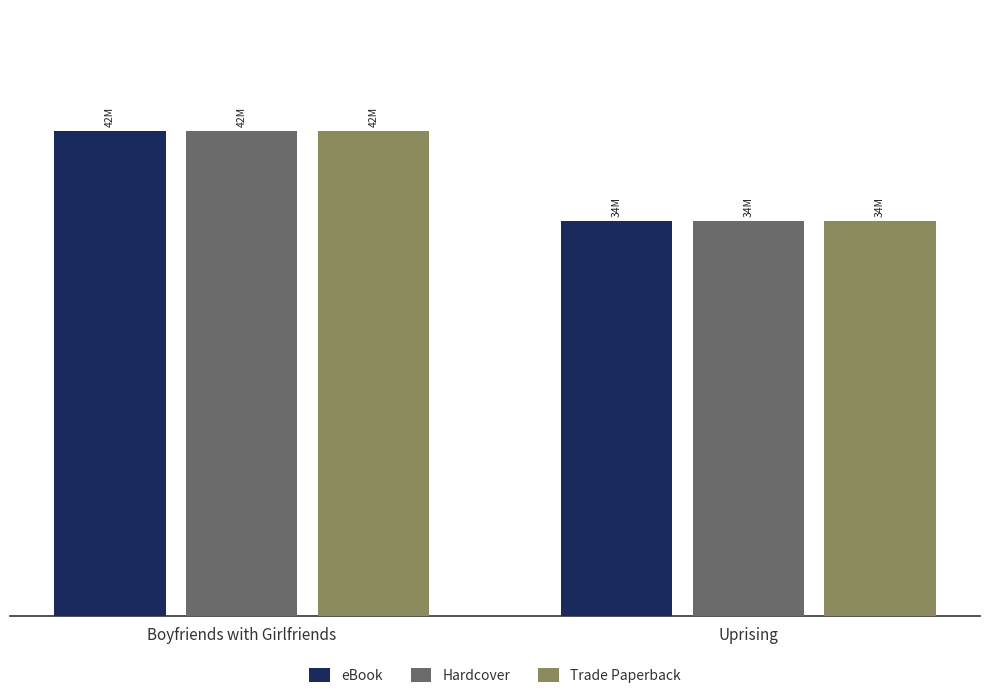

What are all the series names shown in the legend?

eBook, Hardcover, Trade Paperback